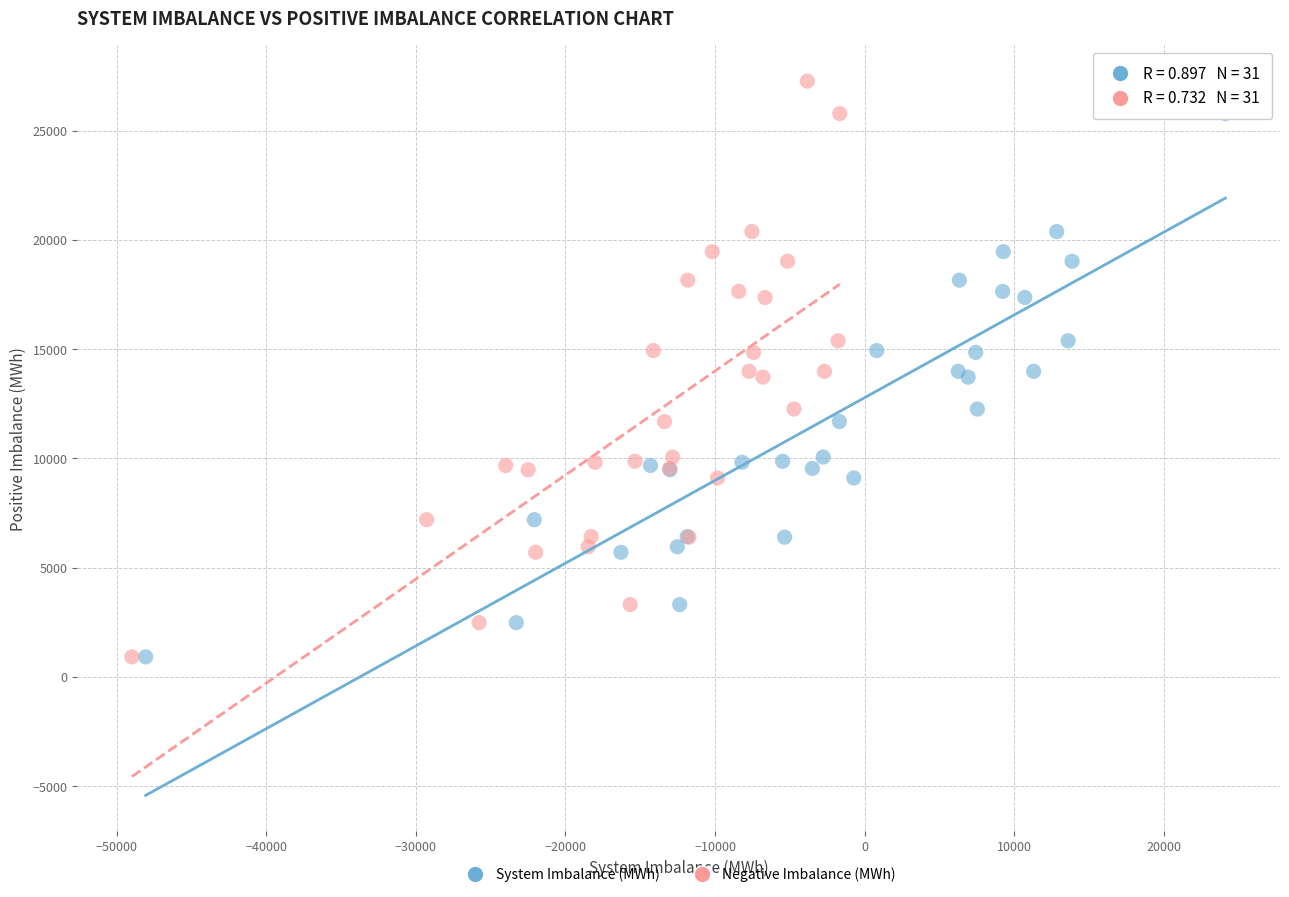

What are all the series names shown in the legend?

System Imbalance (MWh), Negative Imbalance (MWh)